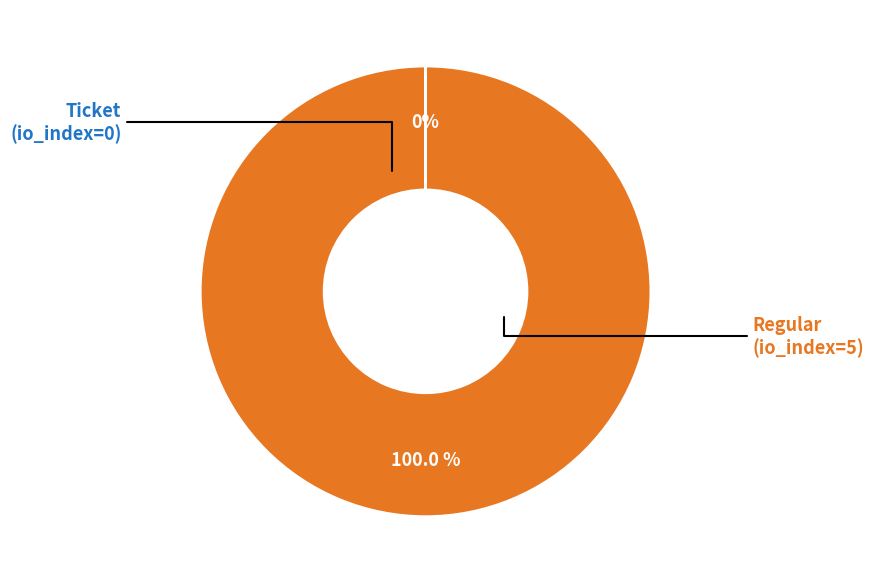

Is there any slice that represents more than half of the pie?

Yes